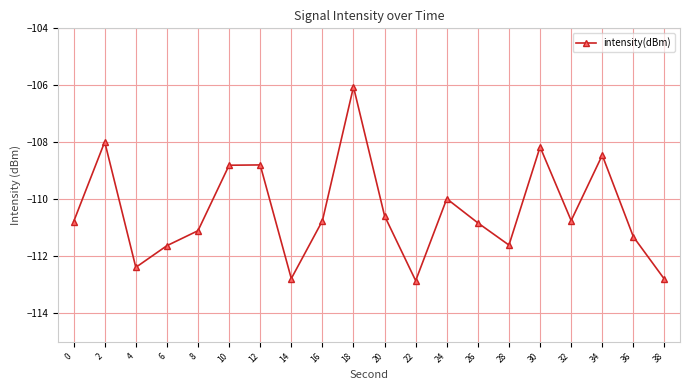

Is it true that the value at 36 is -28.7?

False